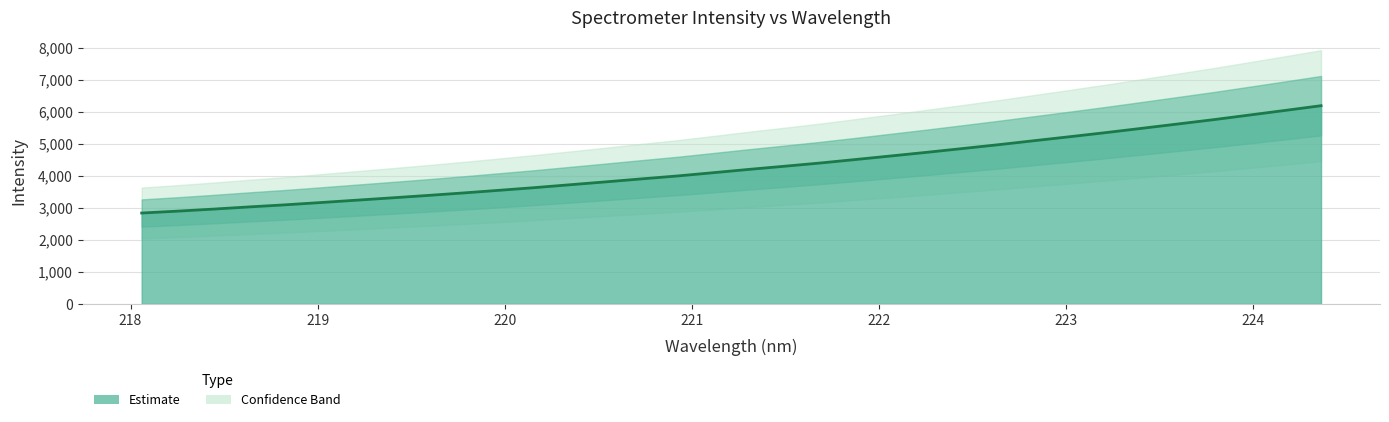

How many categories are shown in the chart?

34